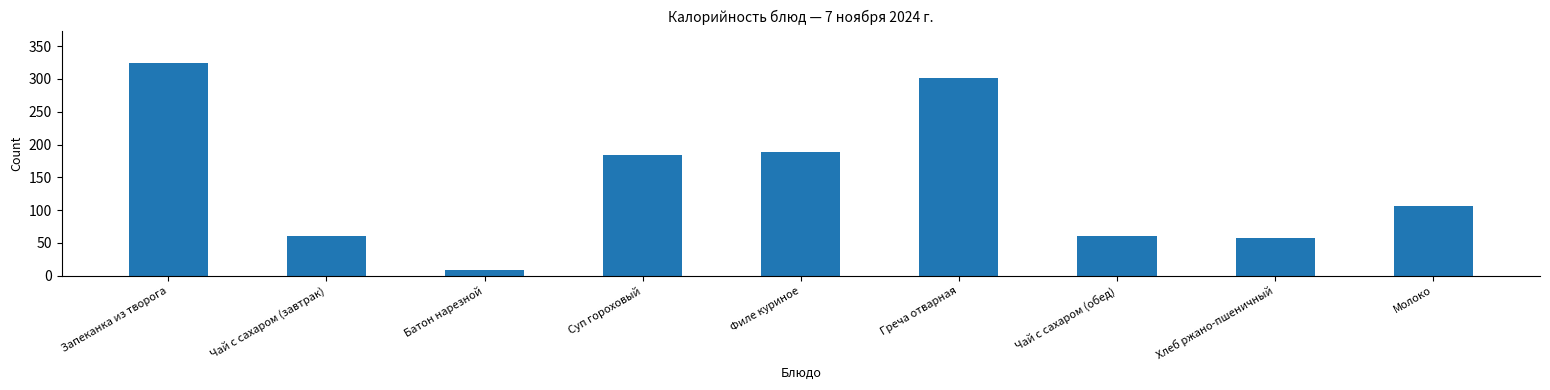

What is the ratio of the value at Молоко to the value at Греча отварная?

0.4